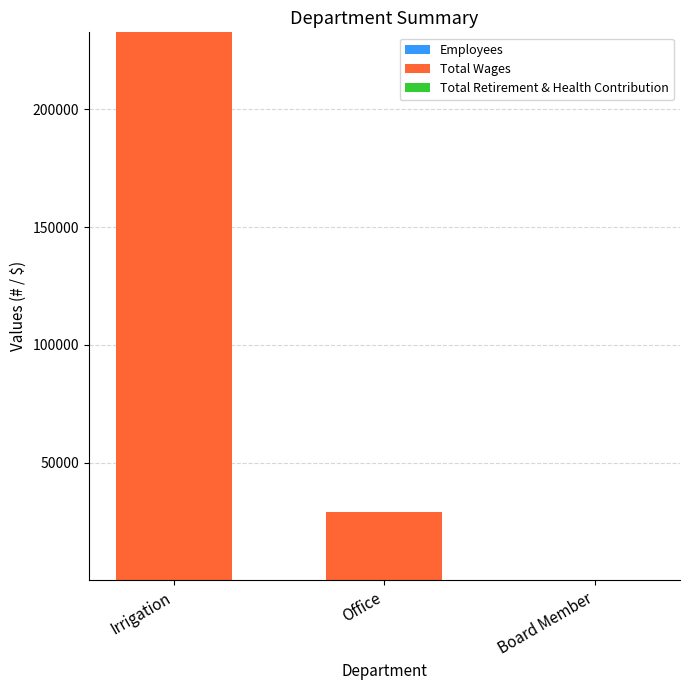

At which category is the sum across all series the highest?

Irrigation